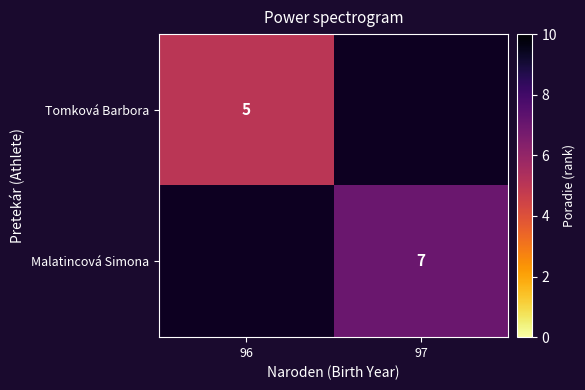

Between 96 and 97, which is larger?

97